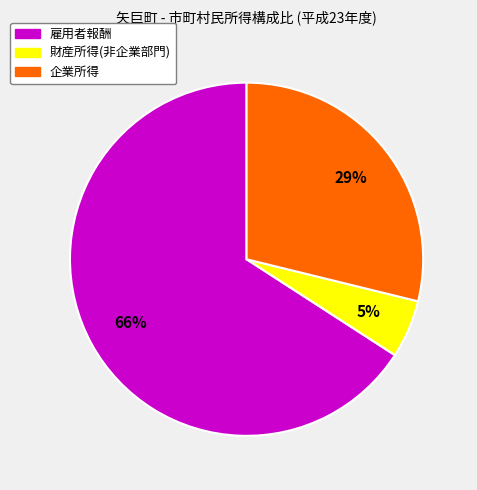

How many slices are in this pie chart?

3